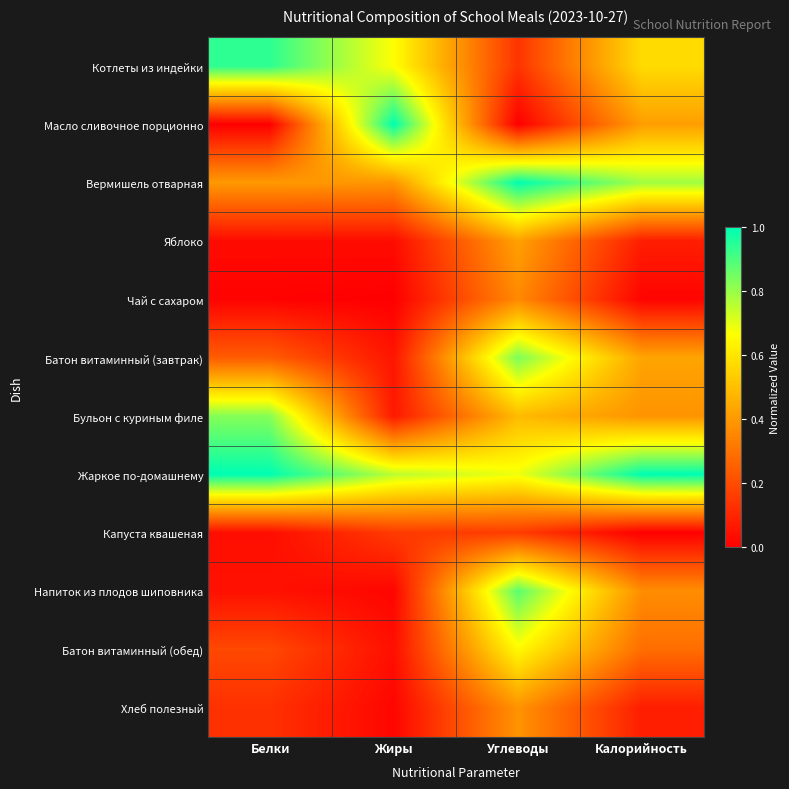

Which series changed the most between Белки and Углеводы?

Напиток из плодов шиповника